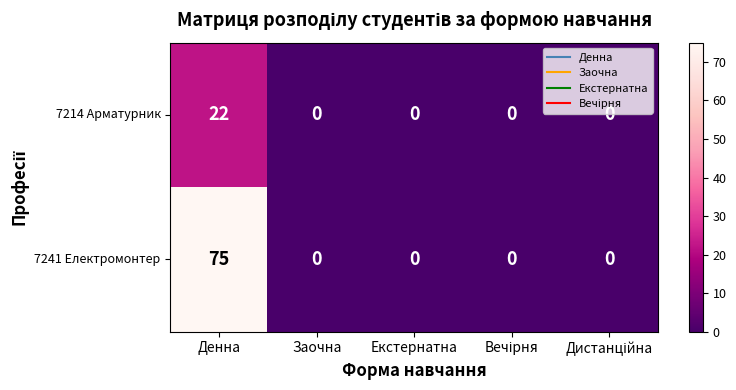

Which series has the largest range (max minus min)?

7241 Електромонтер